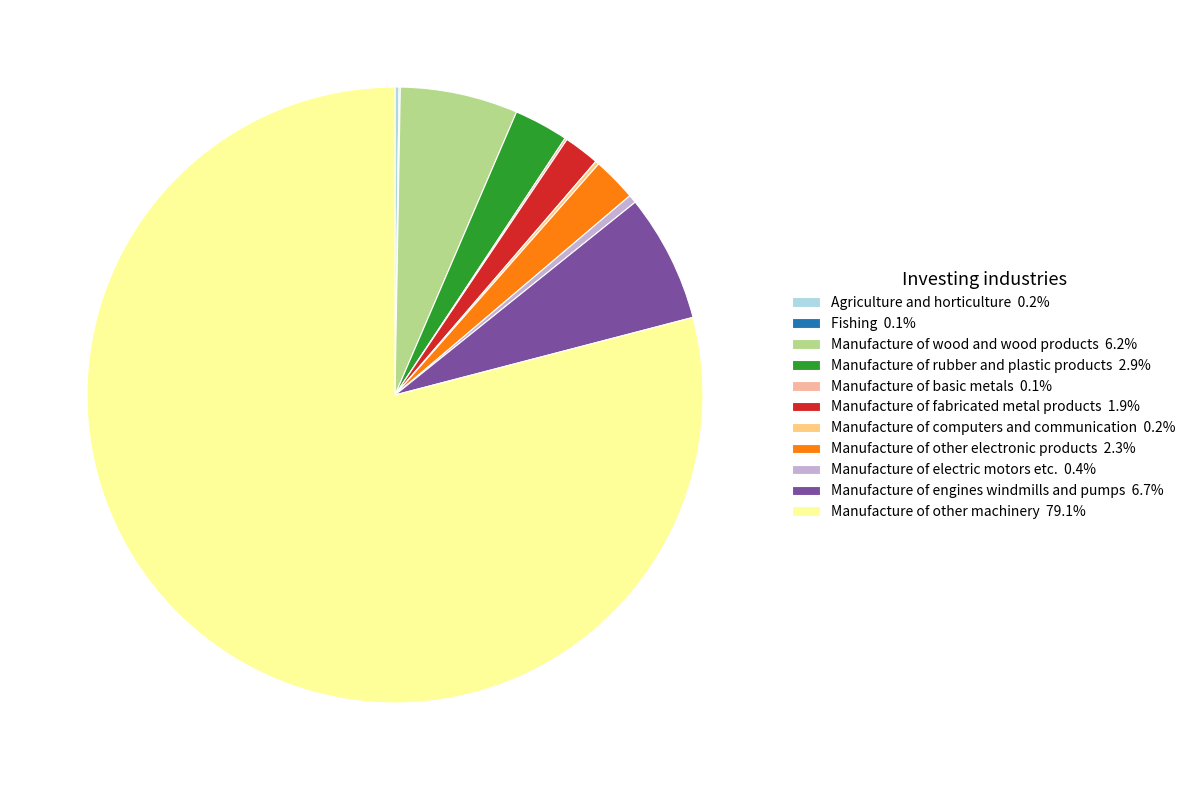

Is there any slice that represents more than half of the pie?

Yes